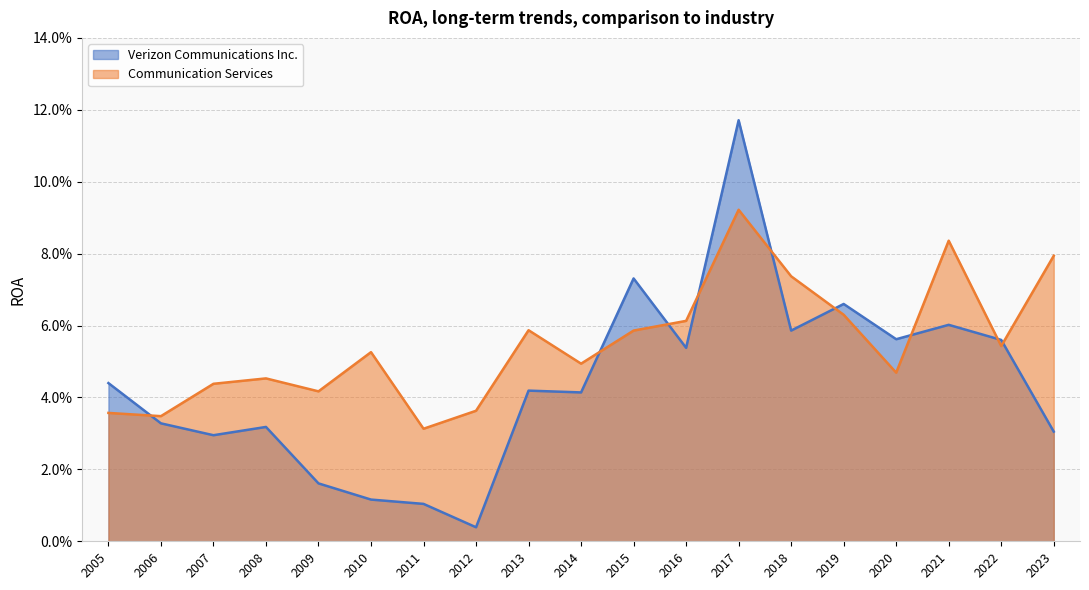

At 2019, list the series in order from largest to smallest.

Verizon Communications Inc., Communication Services